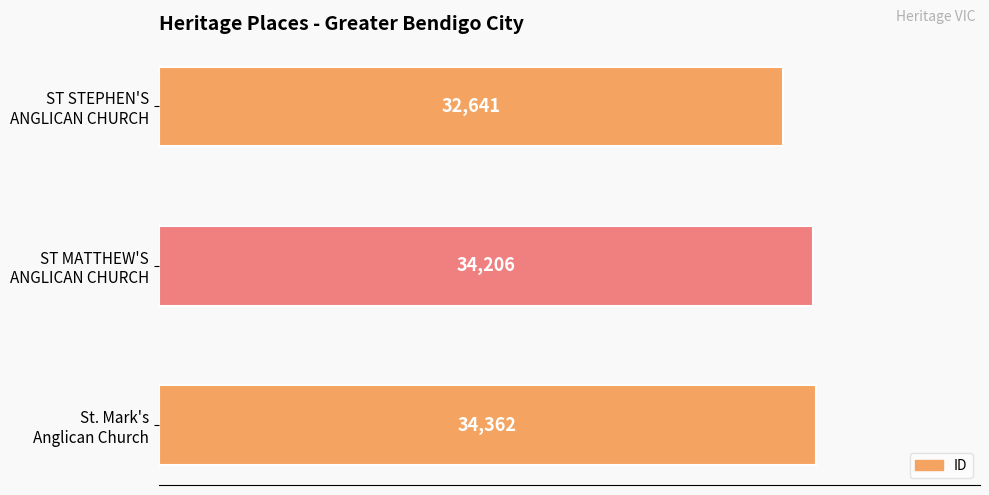

At which label is the value closest to 33501?

ST MATTHEW'S
ANGLICAN CHURCH